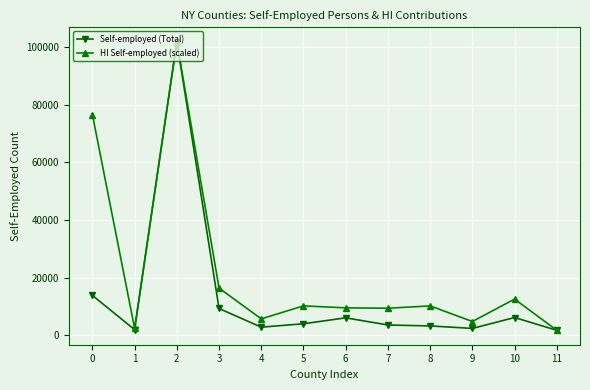

Does the chart have visible grid lines?

Yes